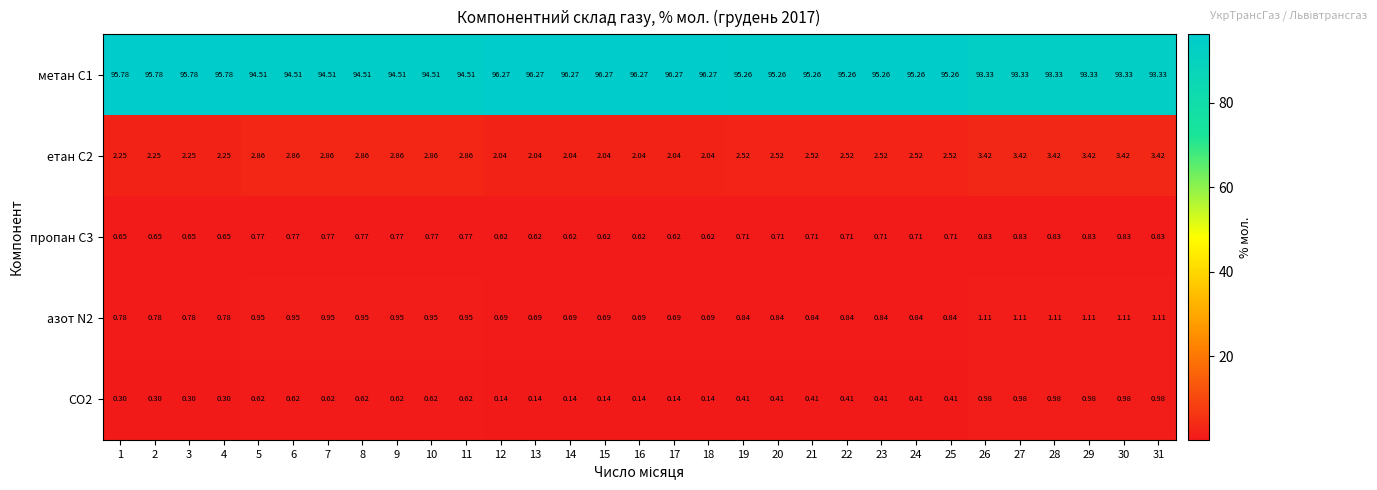

Is the value of метан С1 at 21 greater than the value of етан С2 at 9?

Yes